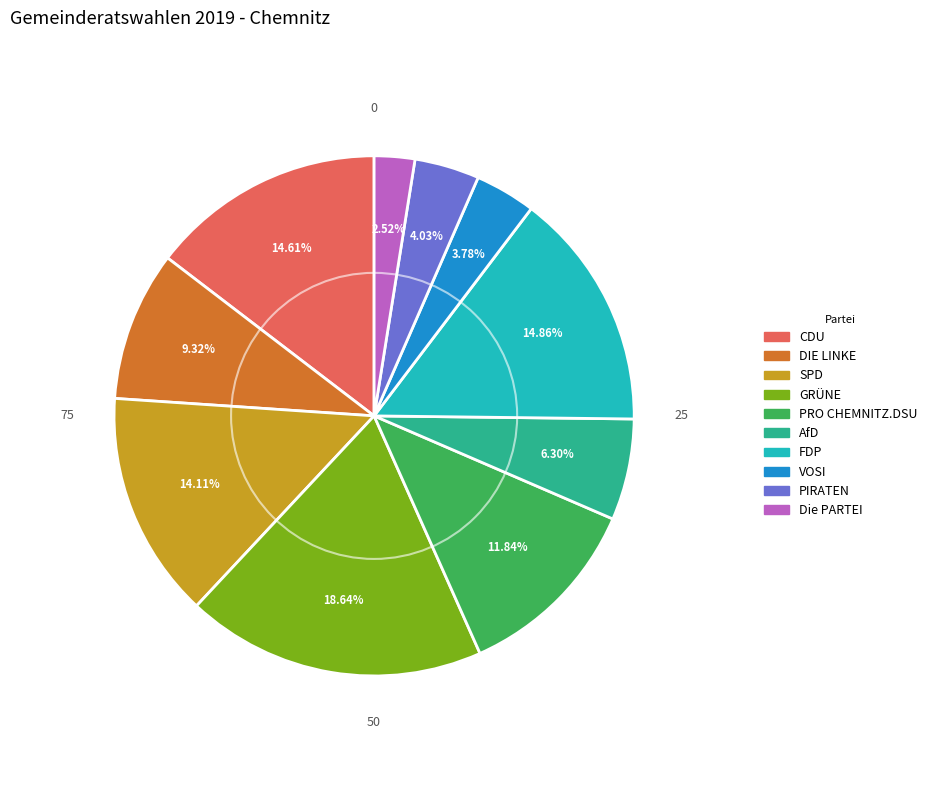

To the nearest percent, what is the difference between the largest and smallest slice percentages?

16%